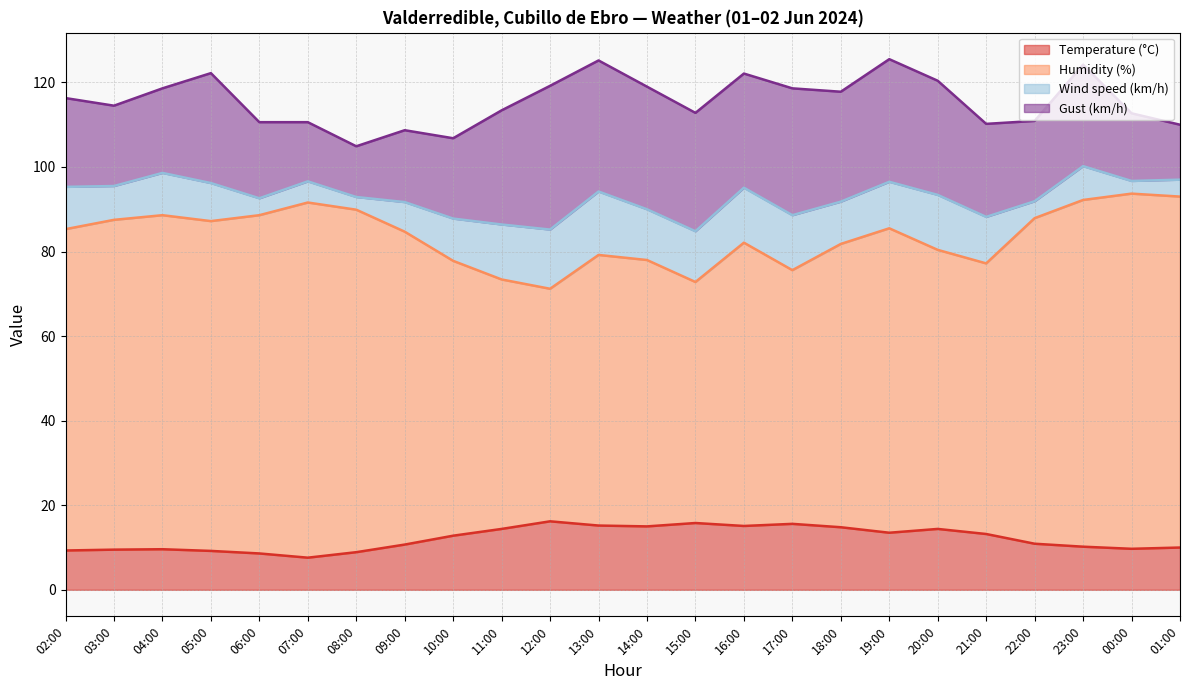

What is the highest value of the Humidity (%) series?

93.7